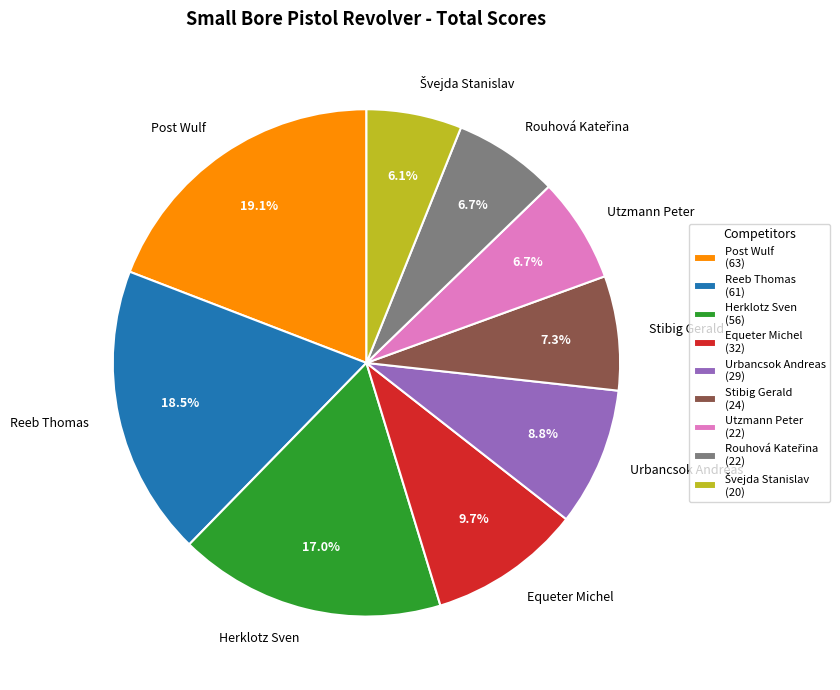

What is the ratio of the value at Post Wulf to the value at Equeter Michel?

2.0